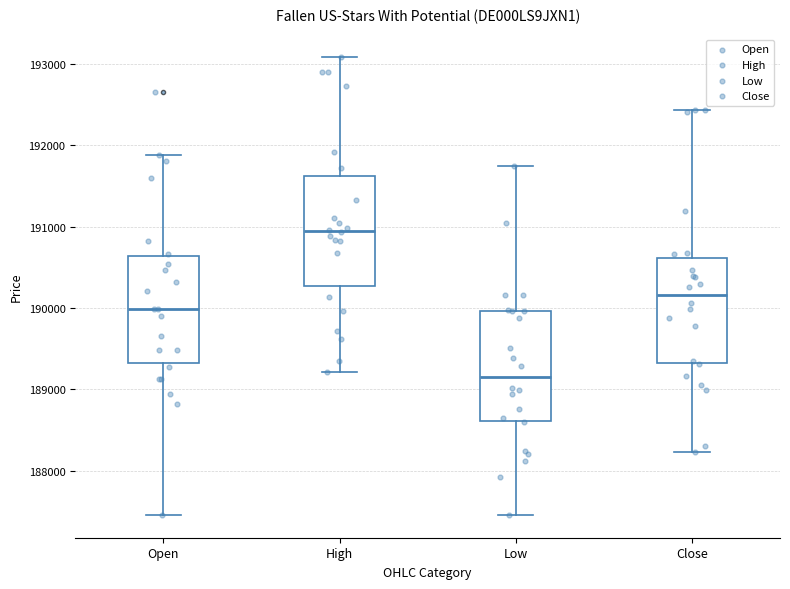

Where is the upper edge of the box for High on the y-axis? The values are not printed on the chart, so give them approximately, as read against the axis.

191600